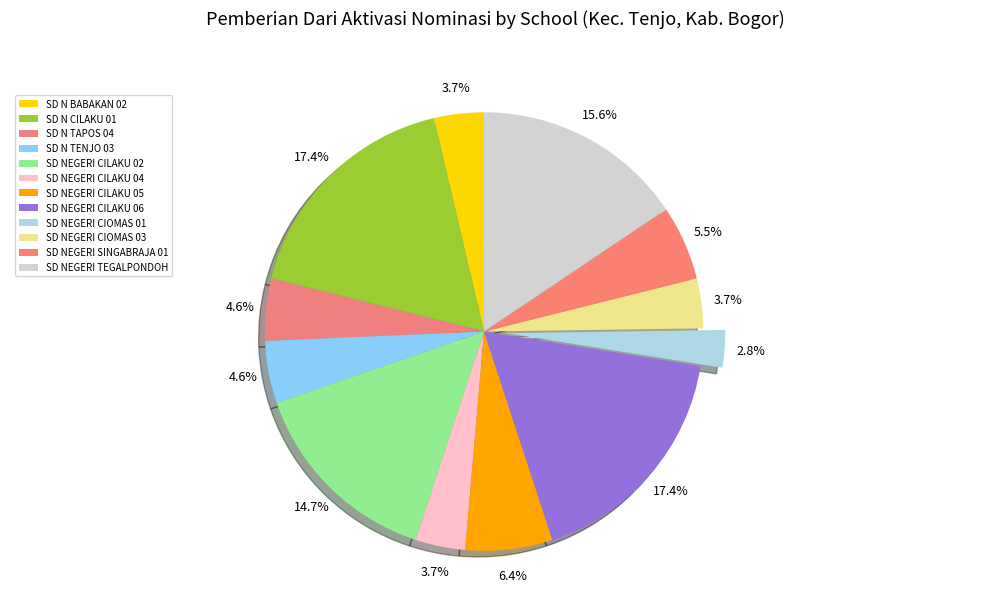

How many segments does this pie chart have?

12